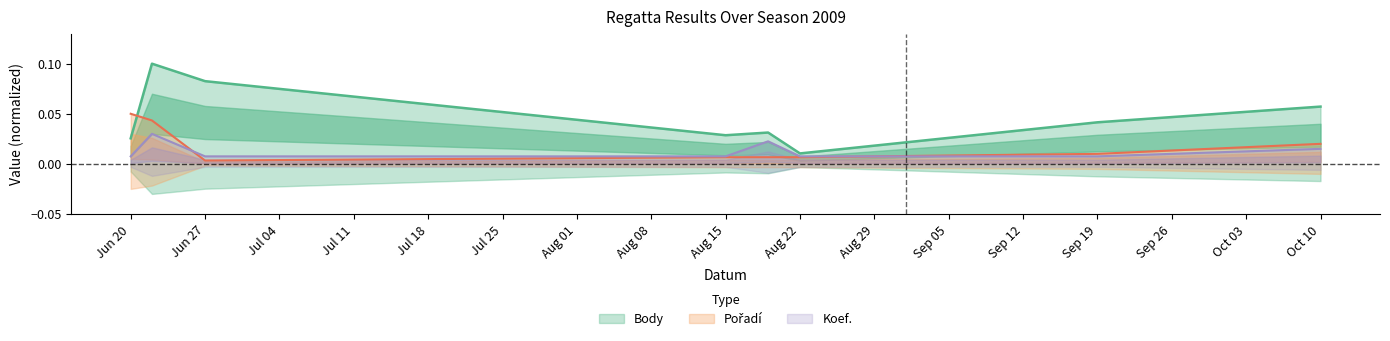

Between which two adjacent categories do Pořadí and Koef. first intersect?

2009-06-22 and 2009-06-27